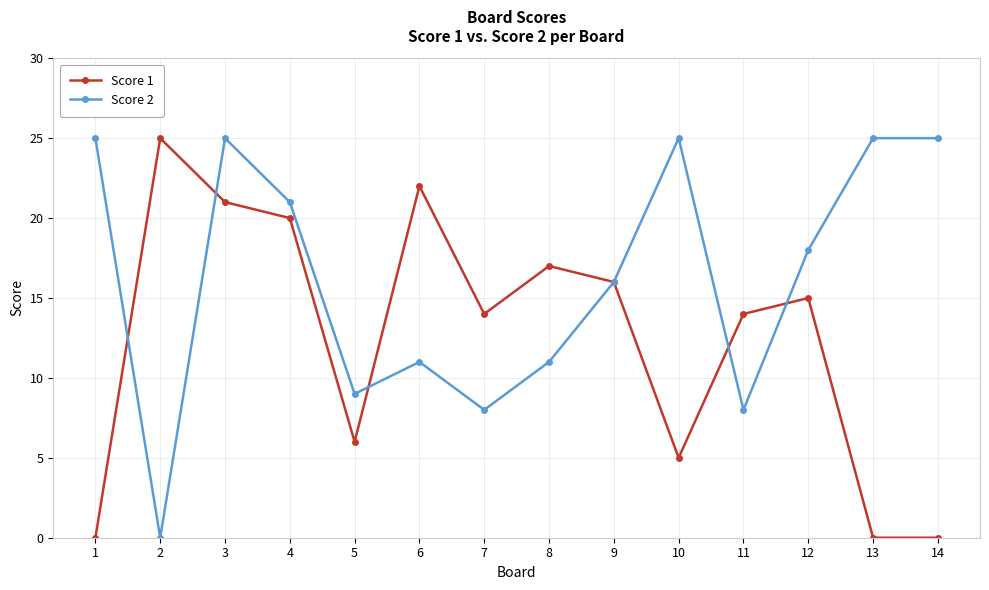

What is the maximum value shown in the chart?

25